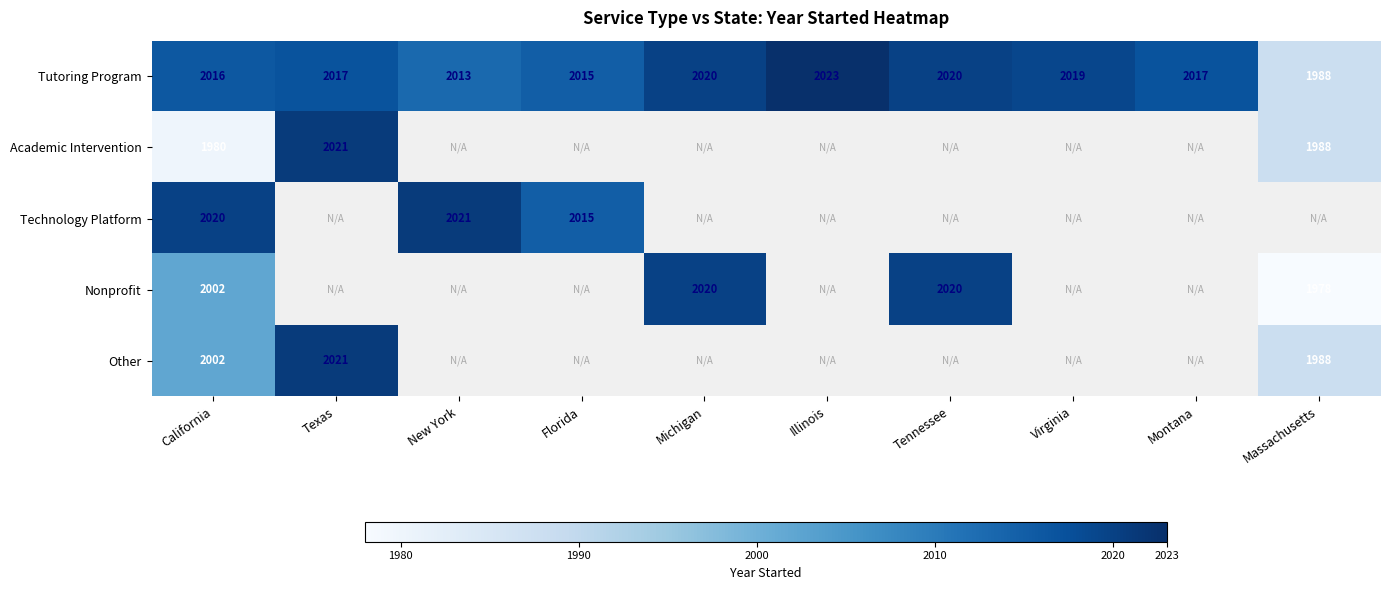

Is it true that Tutoring Program equals 2764 at California?

False